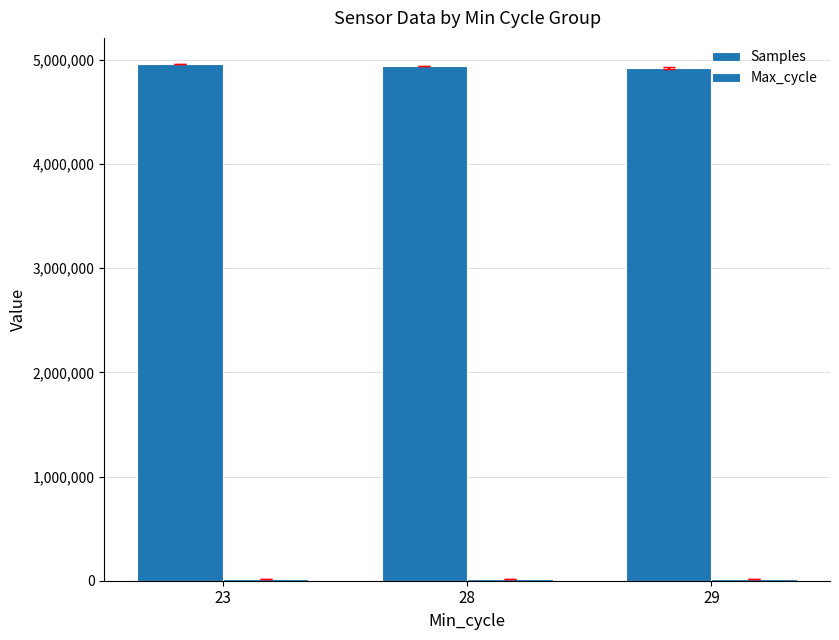

How many data points in Samples are less than 4944716?

1